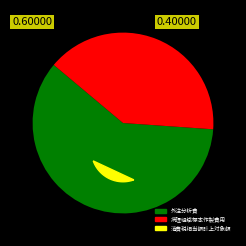

Combined, do 外注分析費 and 病理組織標本作製費用 account for over 50%?

Yes